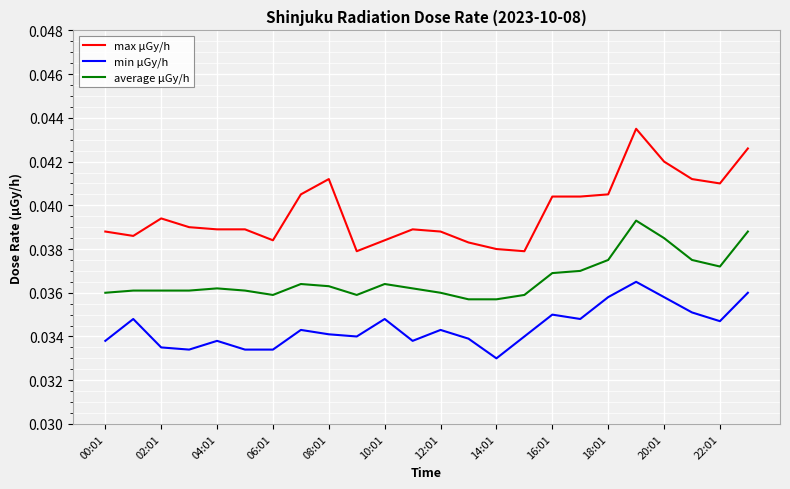

How many interior local peaks does the min μGy/h series have?

7